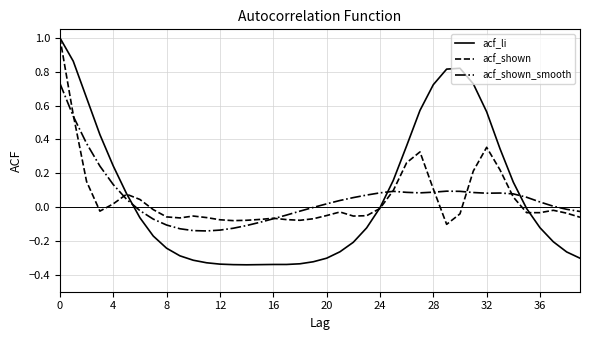

Which series has the widest spread of values?

acf_li